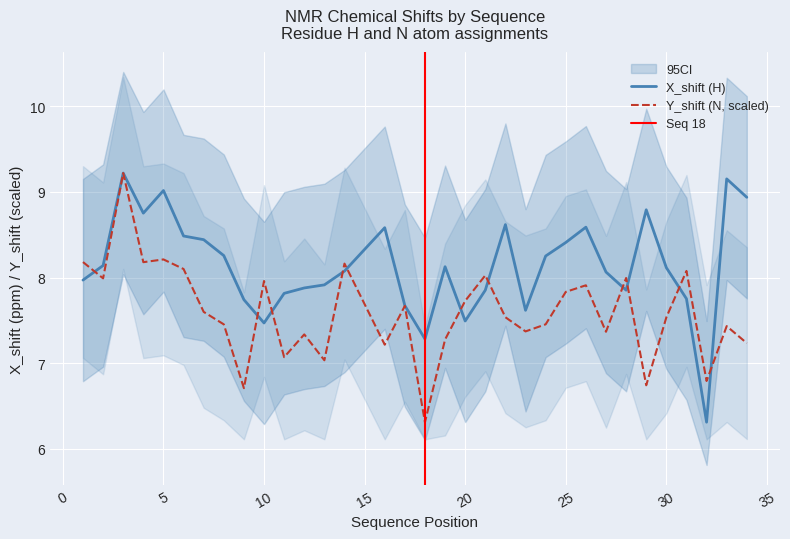

At which label does X_shift reach its peak?

3